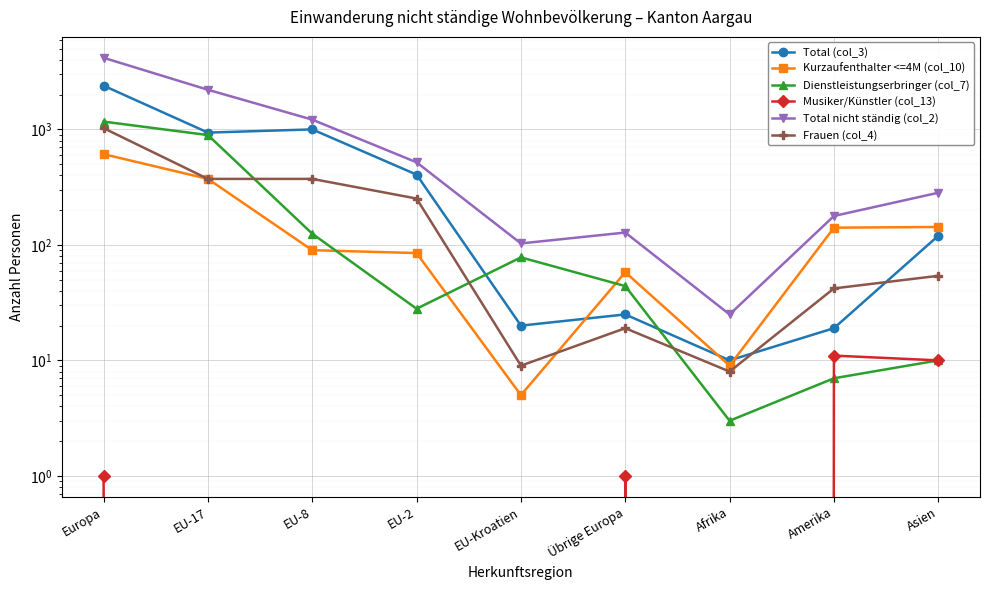

Rank the categories by Kurzaufenthalter <=4M (col_10) value from lowest to highest.

EU-Kroatien, Afrika, Übrige Europa, EU-2, EU-8, Amerika, Asien, EU-17, Europa